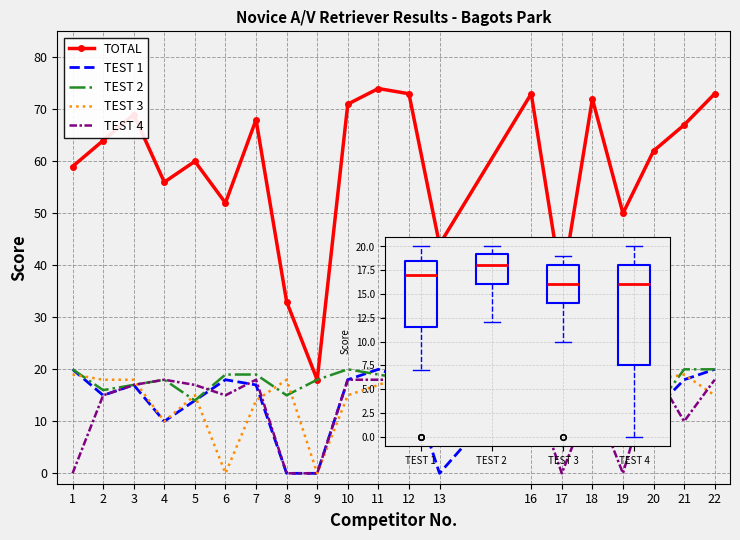

What is the difference between the maximum and second lowest values in the TEST 3 series?

19